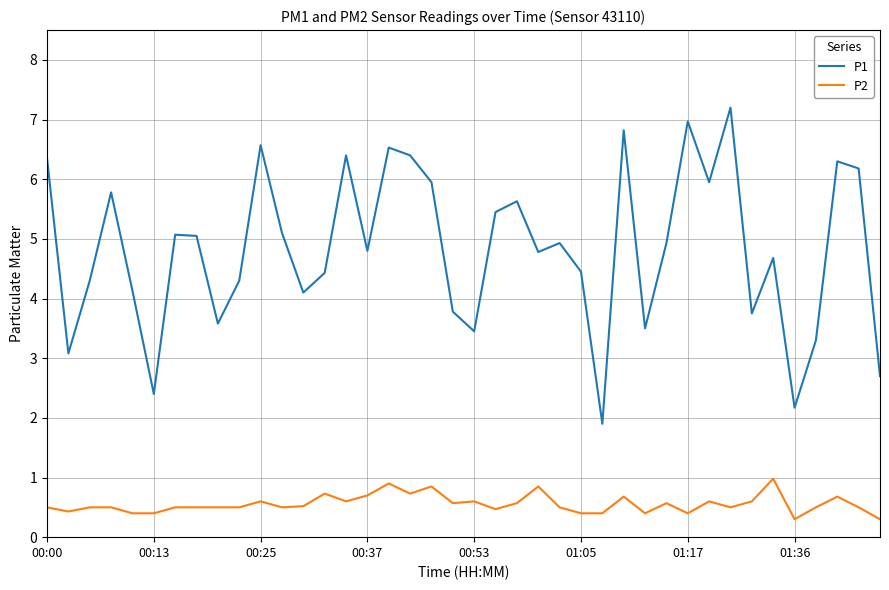

What is the difference between the maximum and minimum values in the P1 series?

5.3